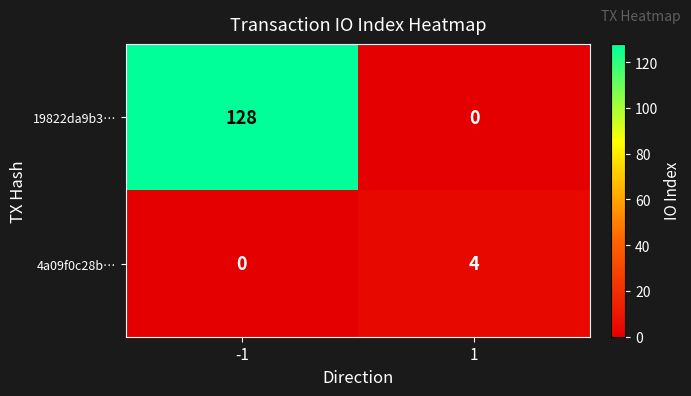

The 19822da9b3… series shows 44 at 1. True or false?

False